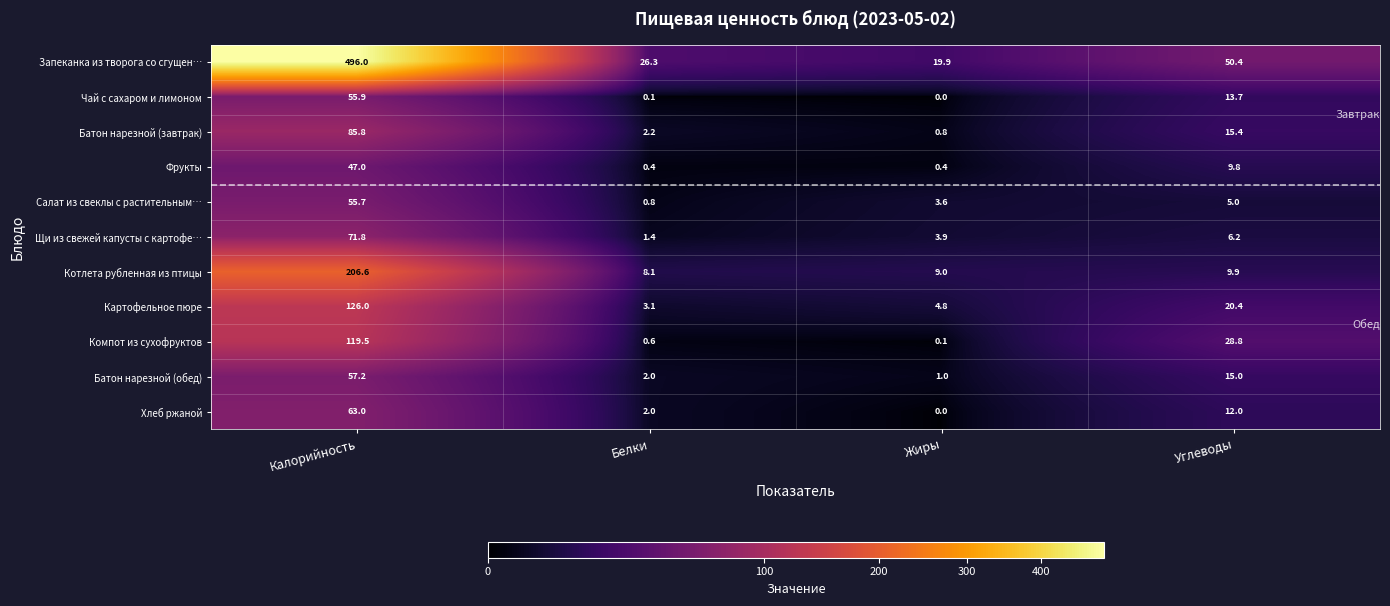

Read the Салат из свеклы с растительным… value at Белки.

0.8